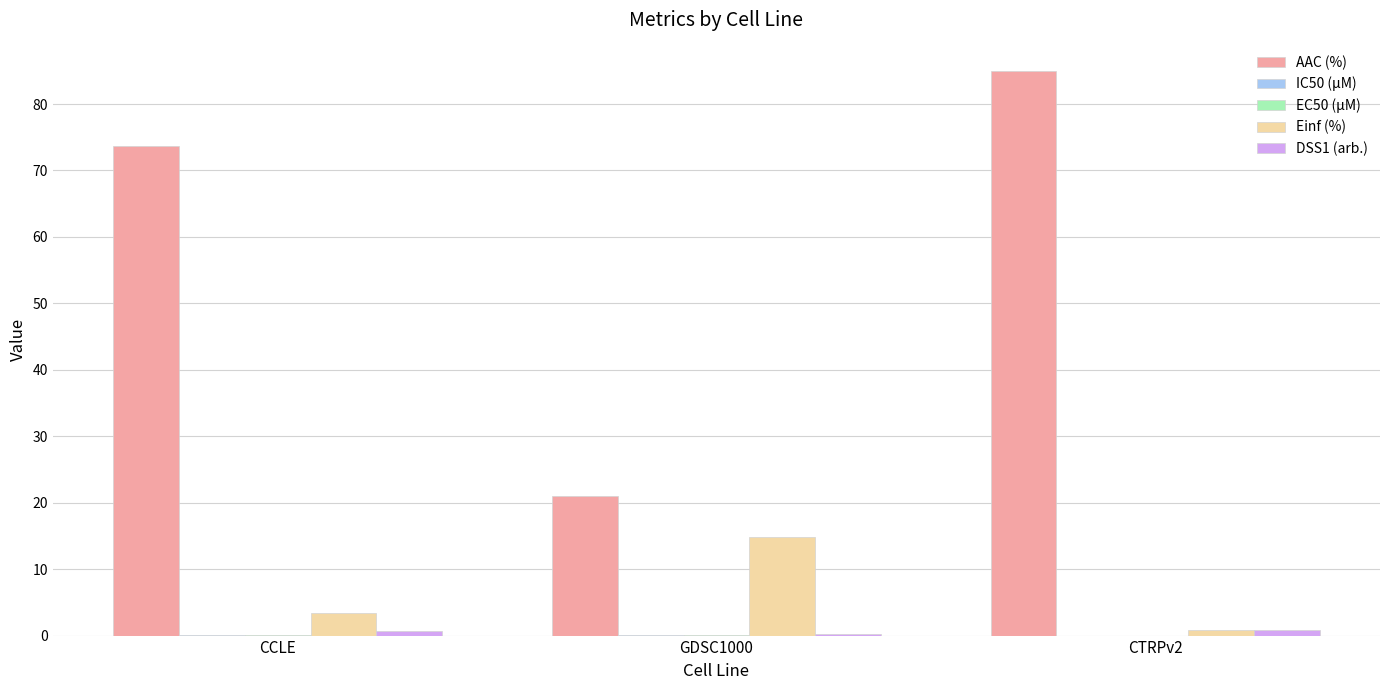

What is the sum of the Einf (%) values at GDSC1000 and CTRPv2?

15.7